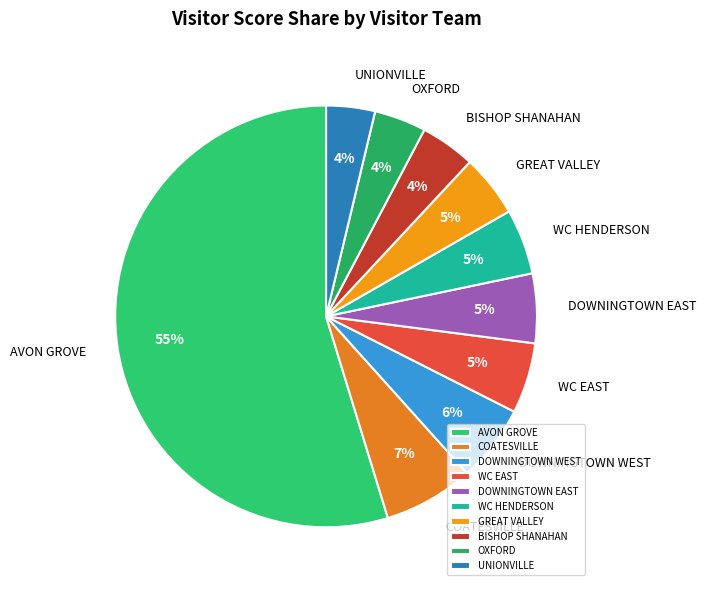

To the nearest percent, what percentage of the pie is OXFORD?

4%